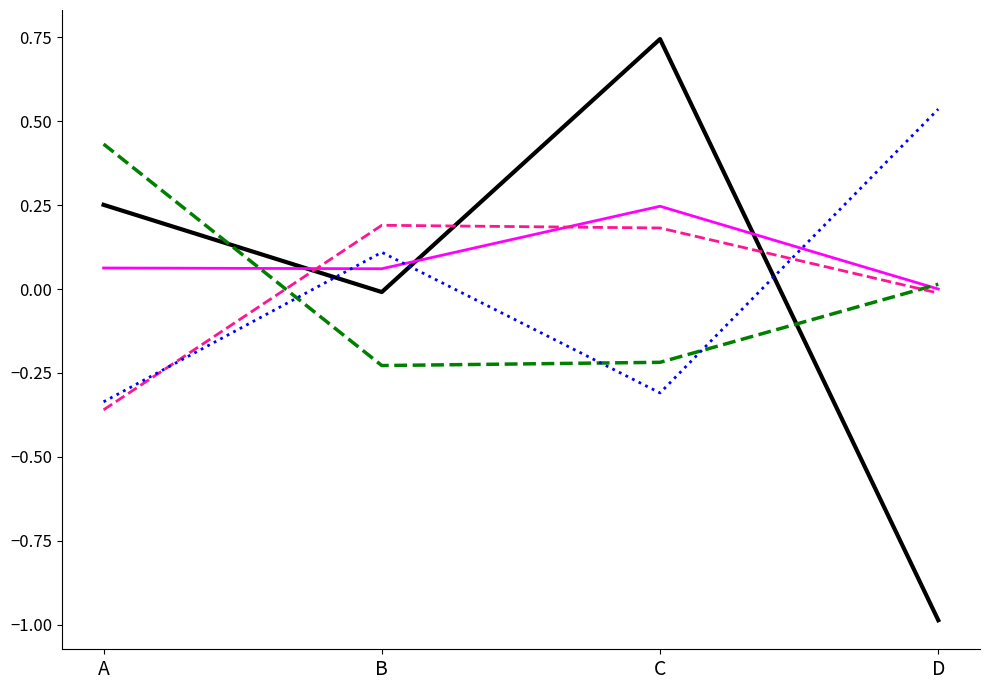

What is the total value across all series at C?

0.6